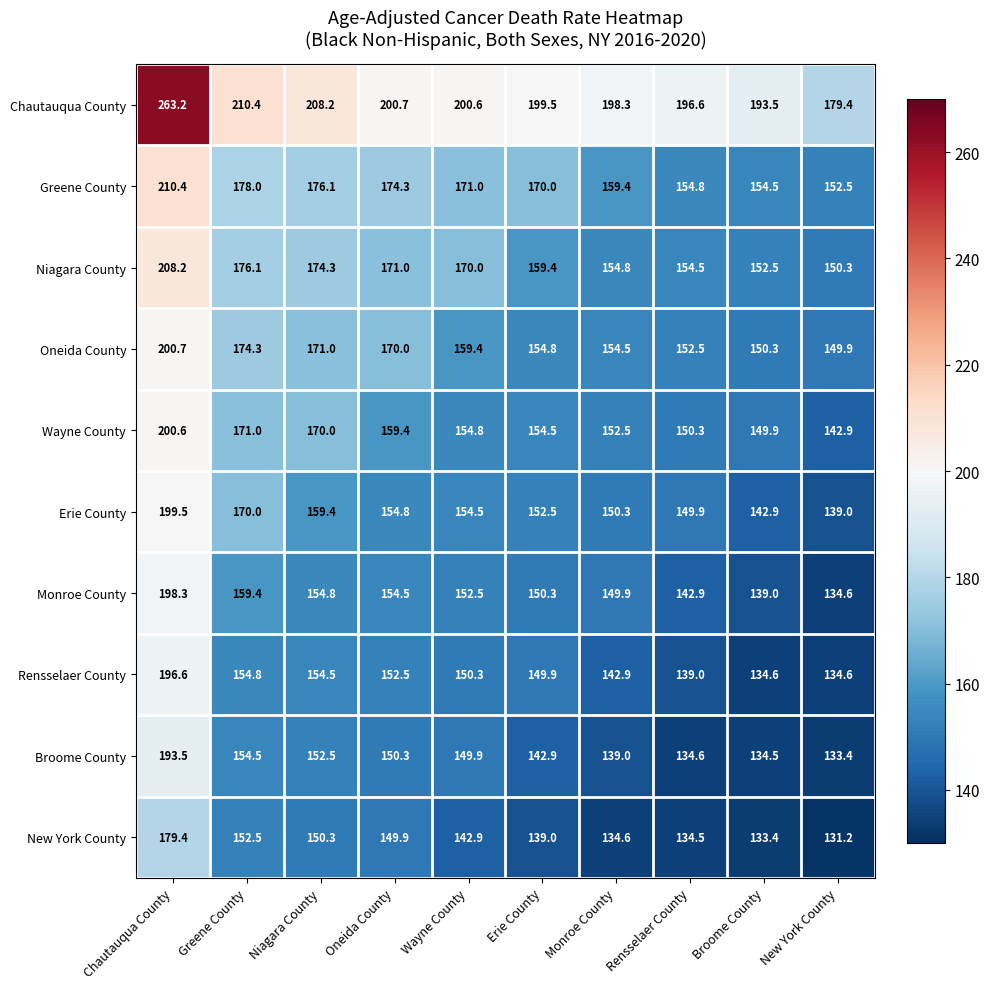

Is it true that Rensselaer County equals 154.5 at Niagara County?

True